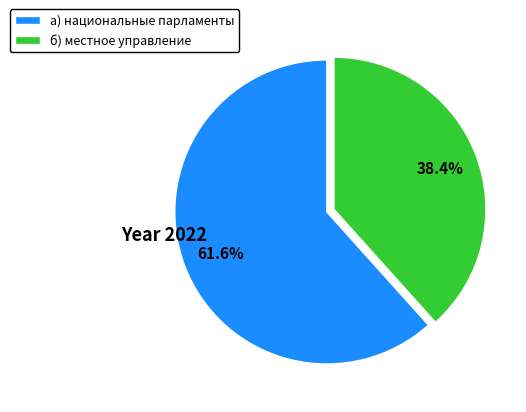

Is there a majority slice in this chart?

Yes